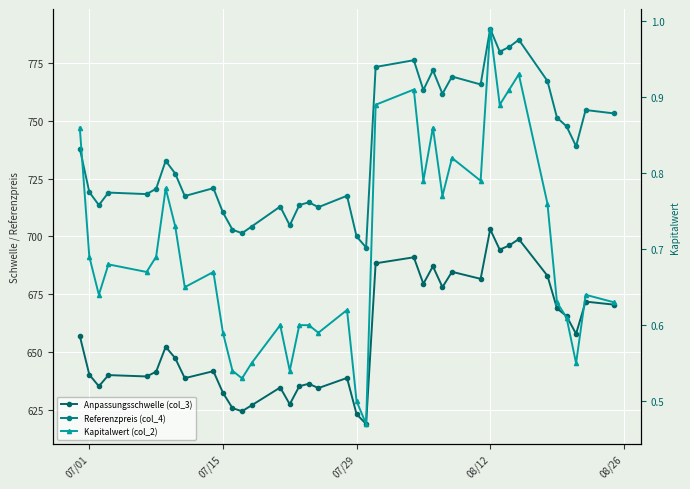

What is the difference between the maximum and second lowest values in the Referenzpreis (col_4) series?

90.0